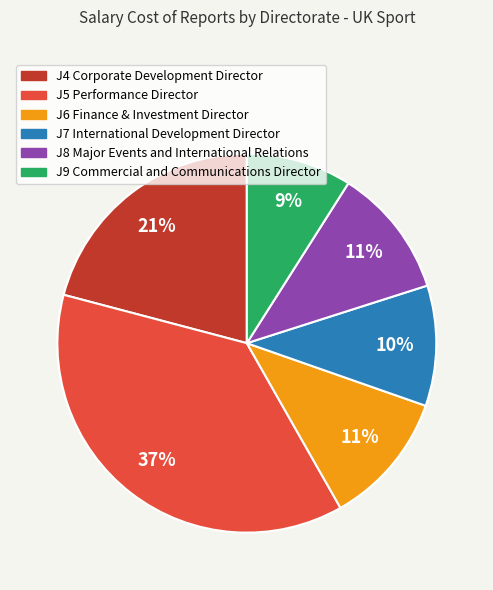

What percentage is the J4 Corporate Development Director slice, to the nearest percent?

21%